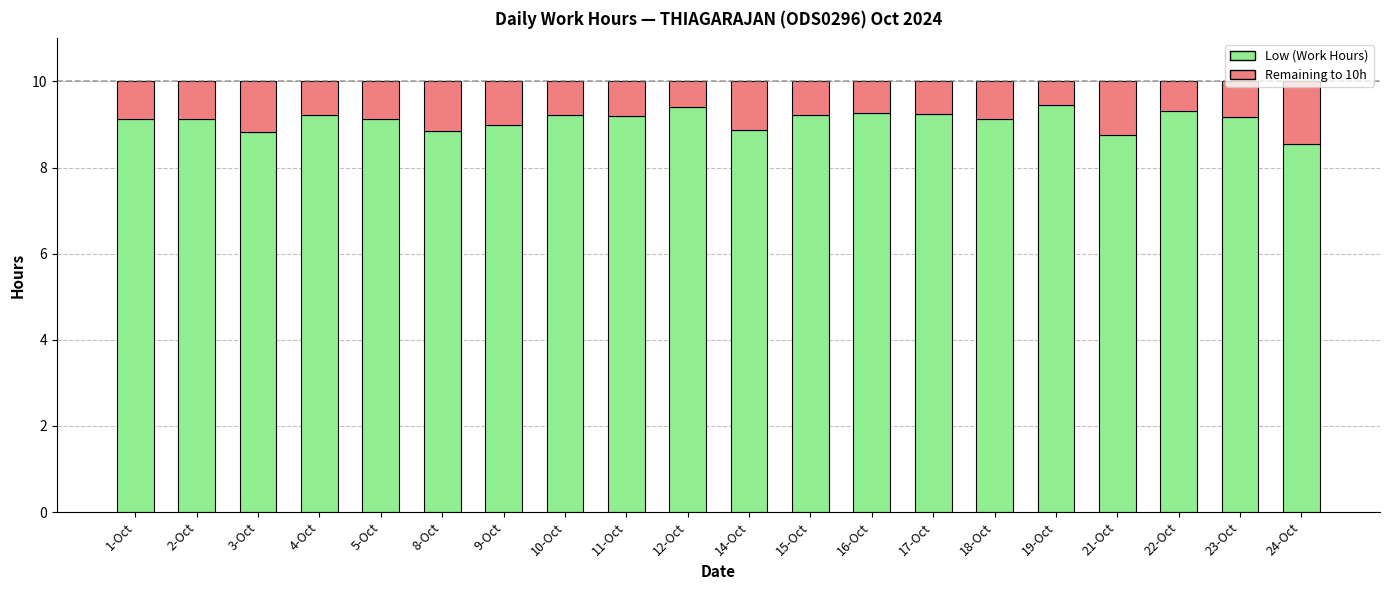

What is the total value across all series at 23-Oct?

10.0